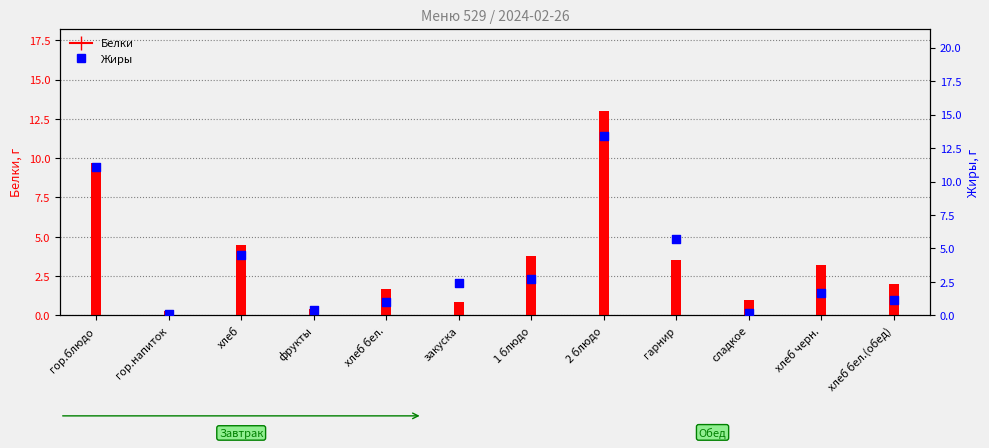

Which series has the largest total across all categories?

Жиры